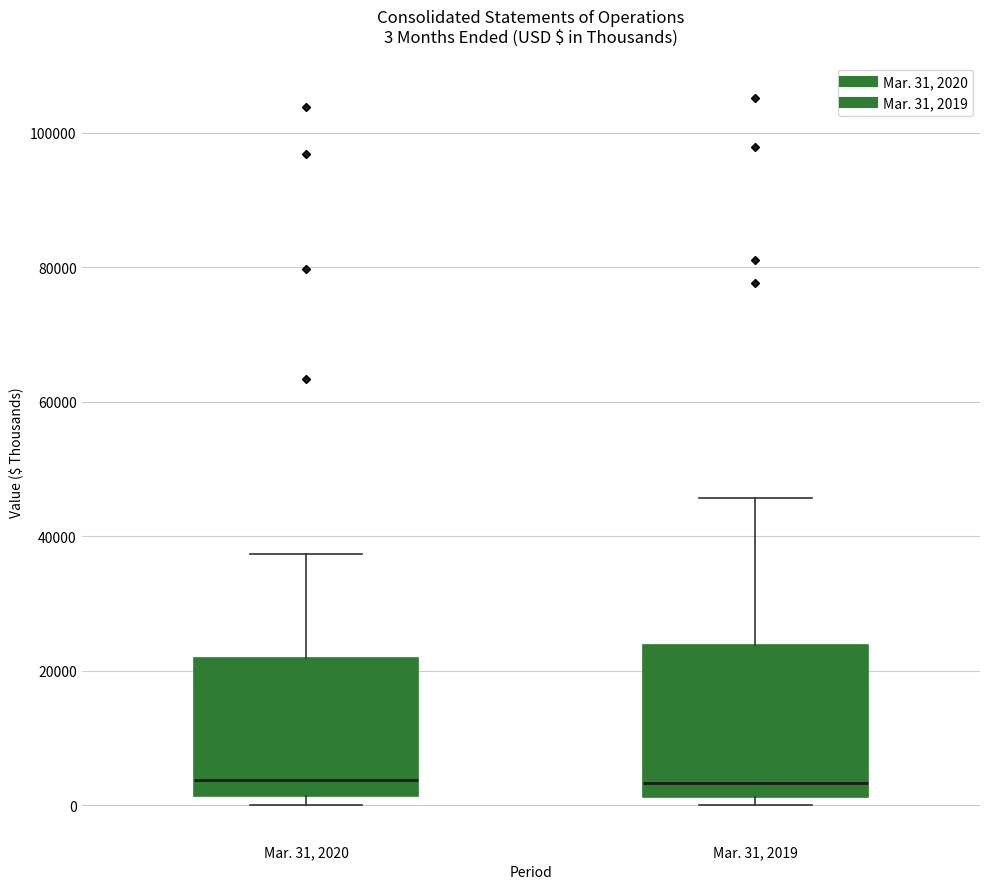

Which box is the tallest, from its lower edge to its upper edge?

Mar. 31, 2019